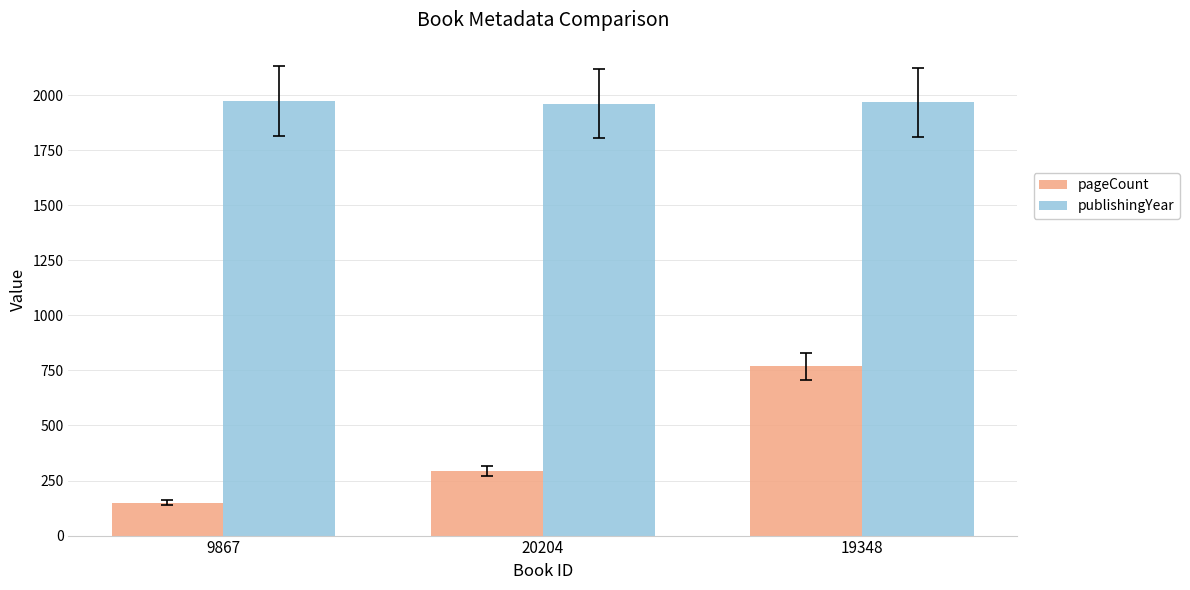

How many bars are there in each group?

2